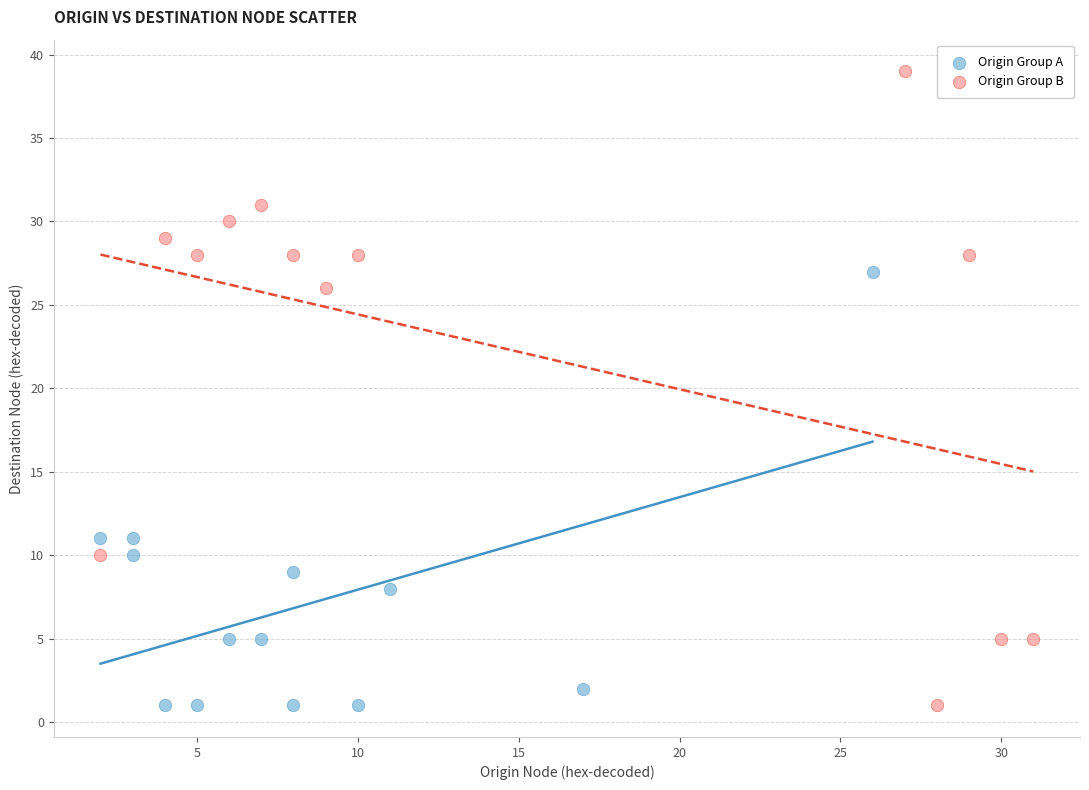

Which series has the largest Y range (max minus min)?

Origin Group B